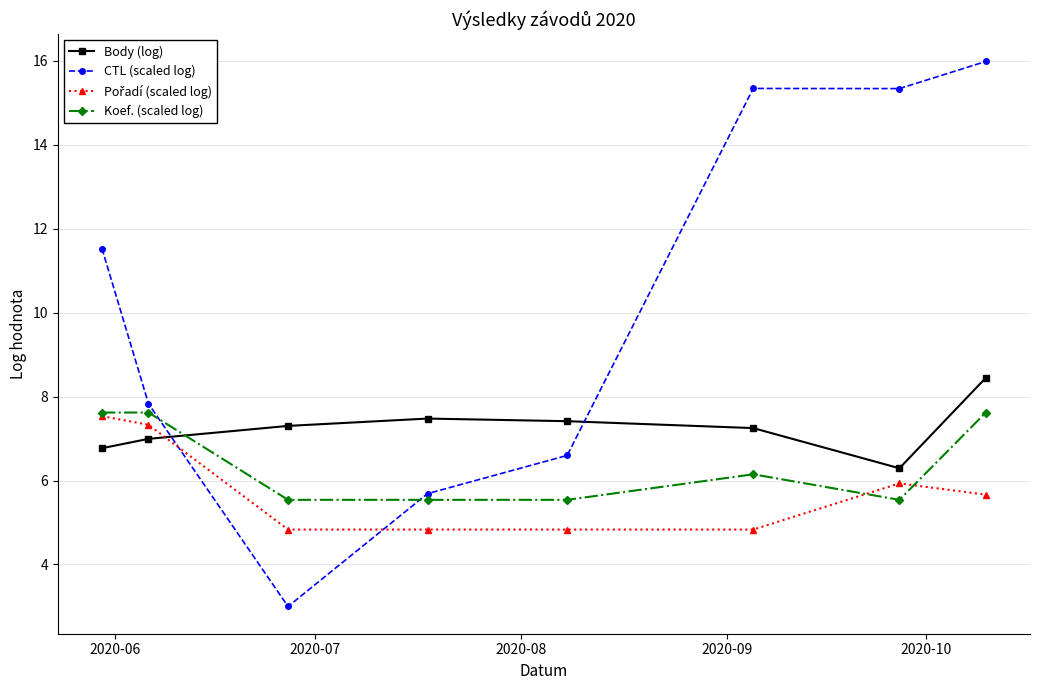

Which series ends up on top after the final intersection of CTL (scaled log) and Body (log)?

CTL (scaled log)